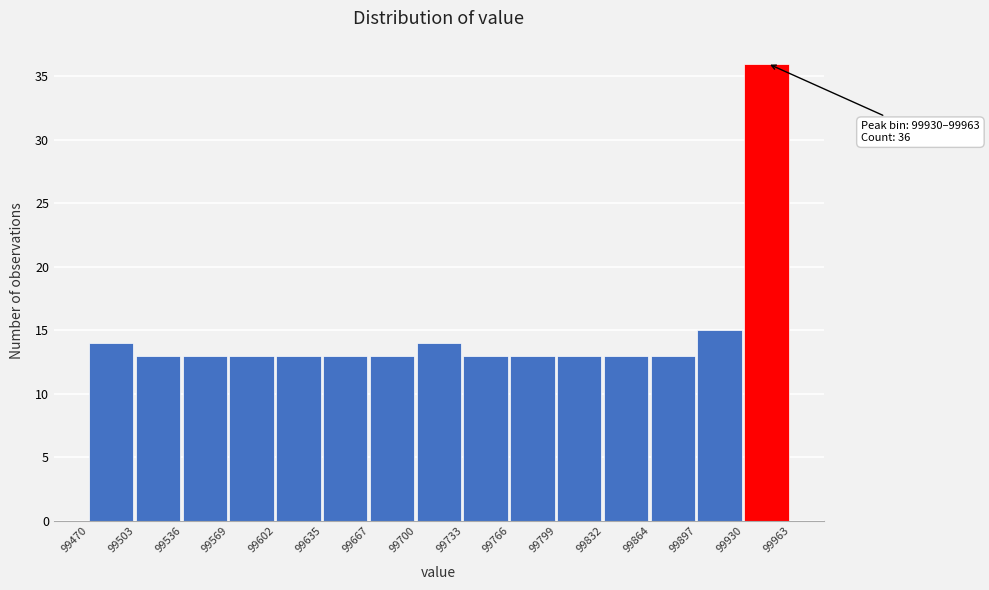

Which range on the x-axis has the tallest bar?

99930 to 99963